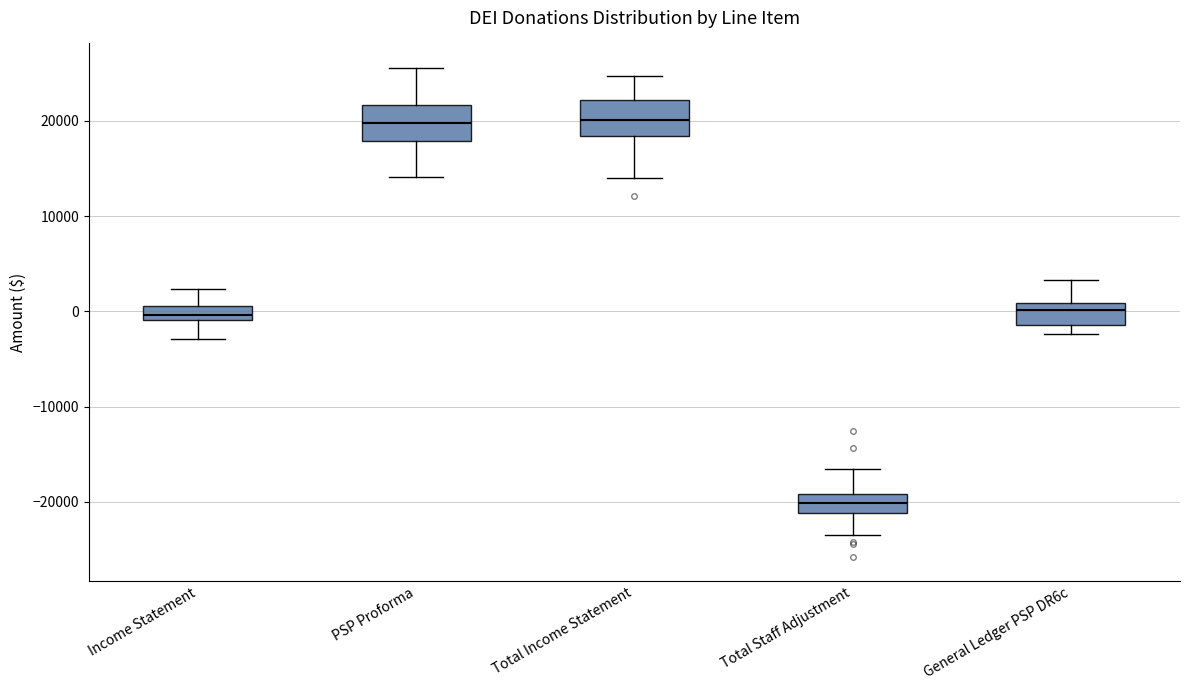

Where does the median line of the box for Income Statement sit on the y-axis? The values are not printed on the chart, so give them approximately, as read against the axis.

0